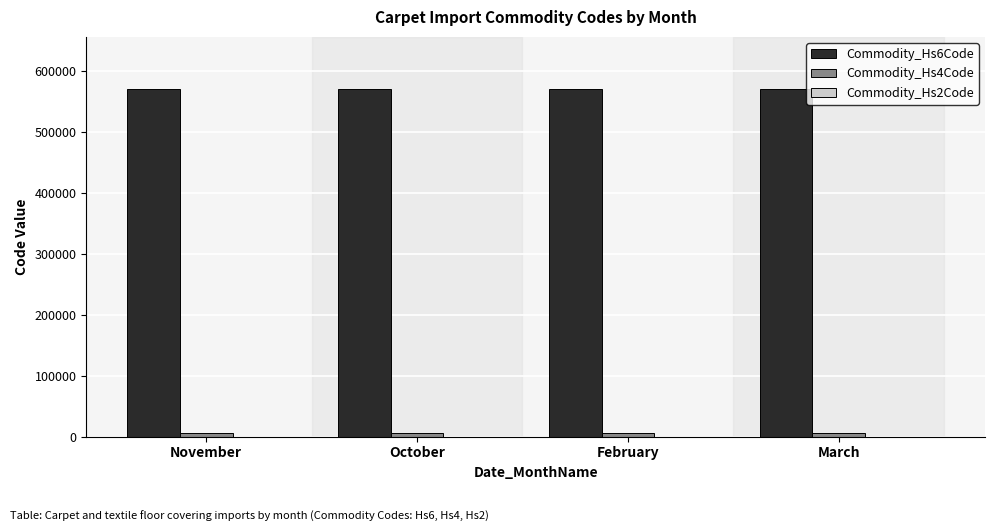

Which series has the largest total across all categories?

Commodity_Hs6Code